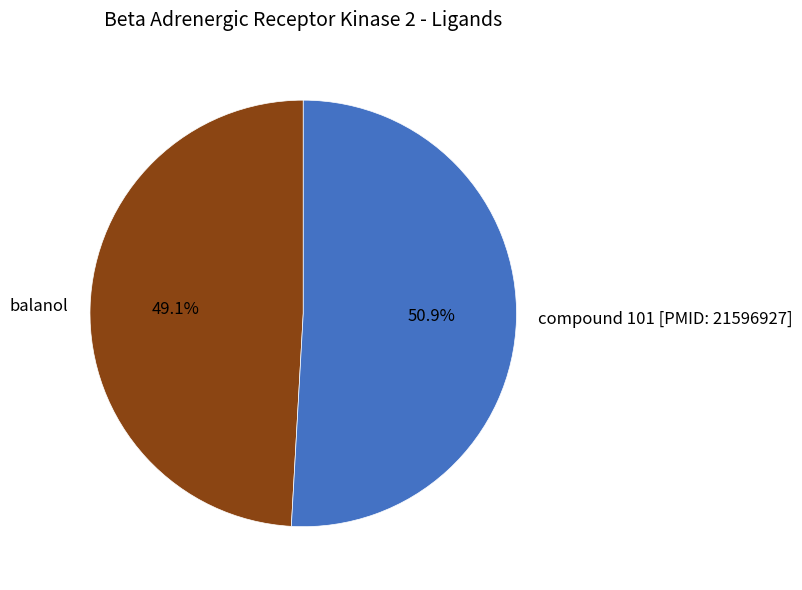

Do compound 101 [PMID: 21596927] and balanol together represent more than half of the pie?

Yes